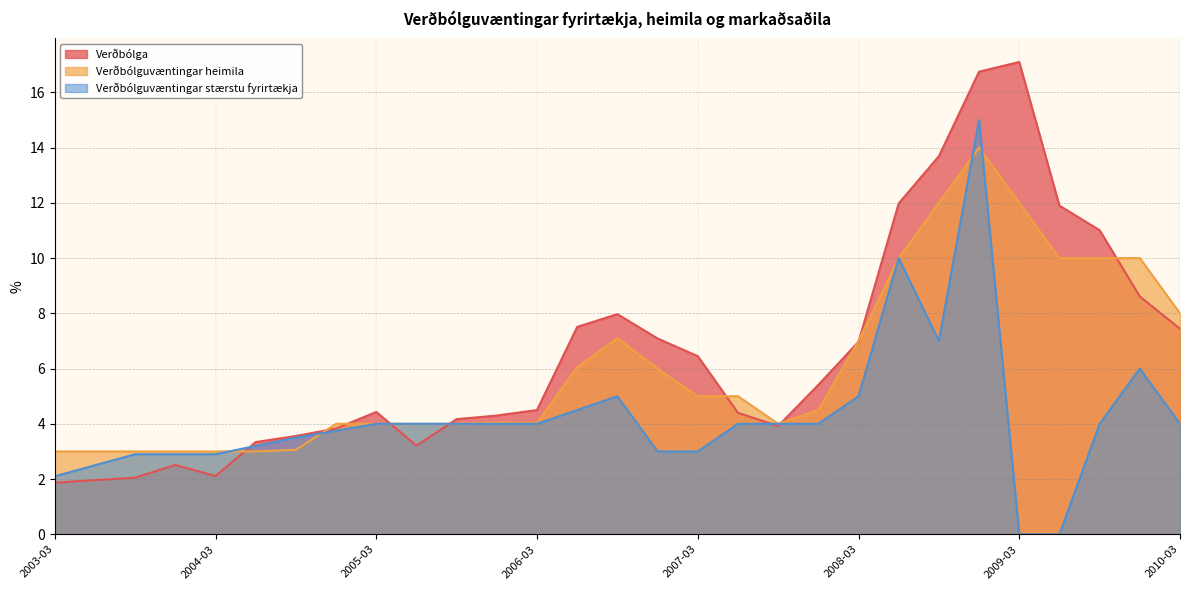

How many data points does each series have?

29